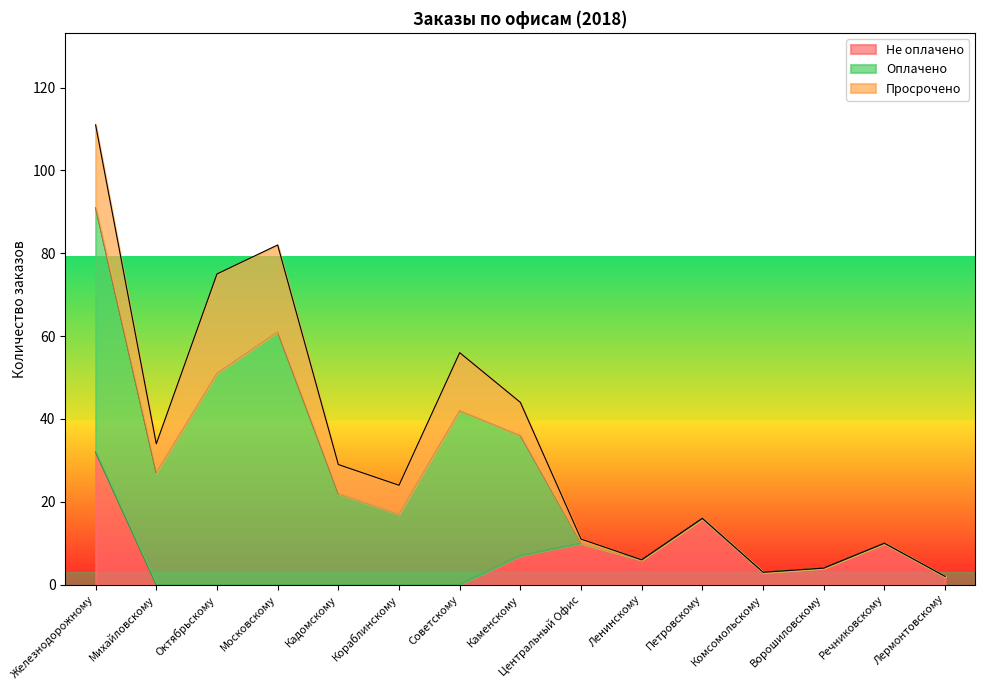

The Не оплачено series shows 3 at Комсомольскому. True or false?

True